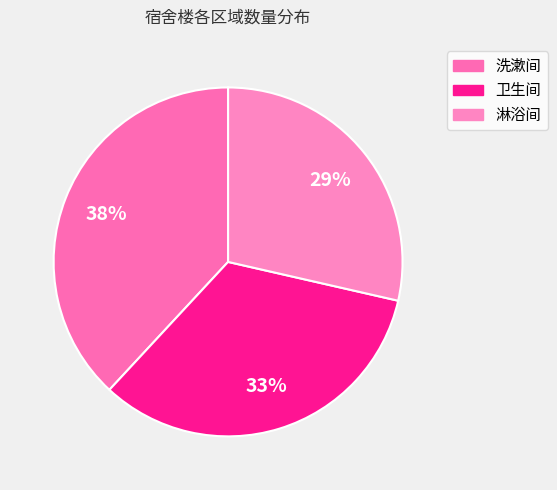

Is it true that 洗漱间 is 38% of the pie?

True